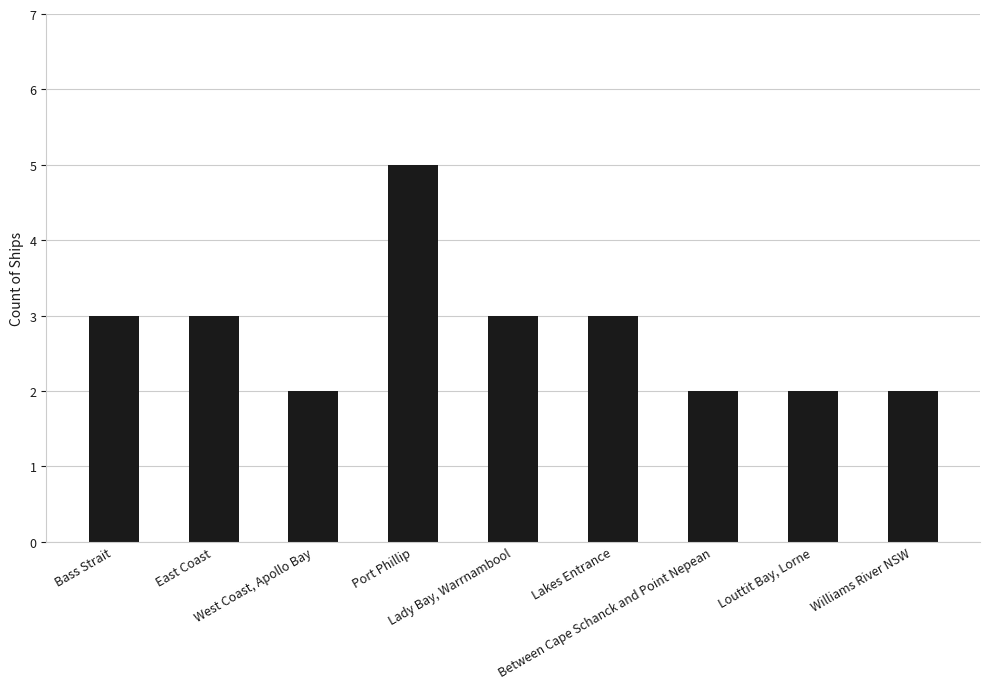

Reading left to right, extract all data points from this chart.

Bass Strait=3	East Coast=3	West Coast, Apollo Bay=2	Port Phillip=5	Lady Bay, Warrnambool=3	Lakes Entrance=3	Between Cape Schanck and Point Nepean=2	Louttit Bay, Lorne=2	Williams River NSW=2